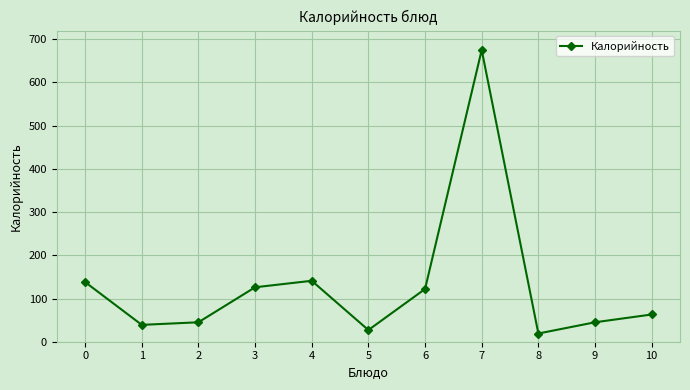

Approximately how many times larger is the value at 1 compared to 5?

1.4